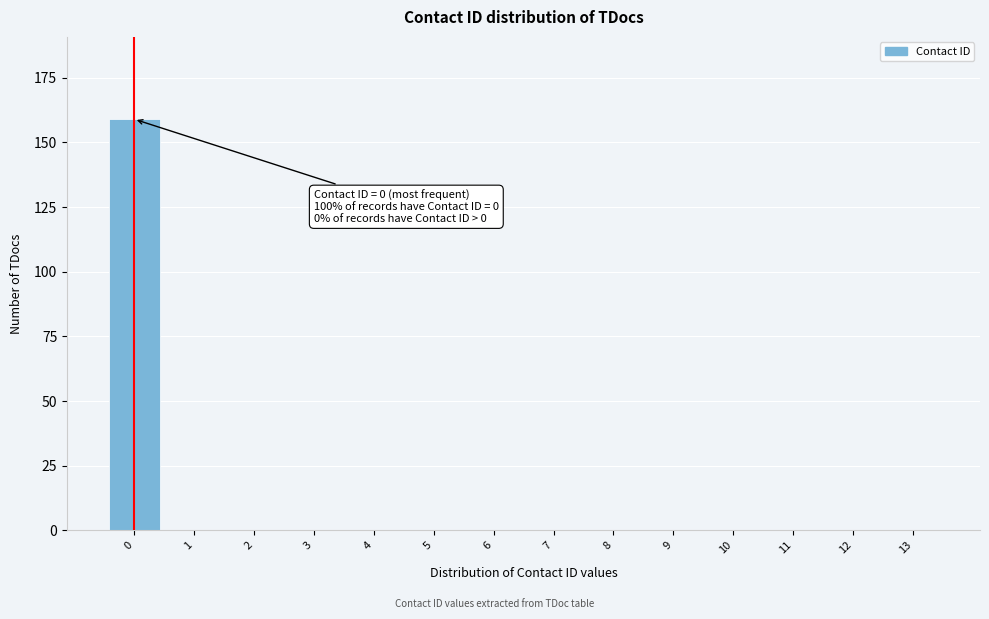

Reading right to left, transcribe all the data shown in this chart.

13=0	12=0	11=0	10=0	9=0	8=0	7=0	6=0	5=0	4=0	3=0	2=0	1=0	0=159